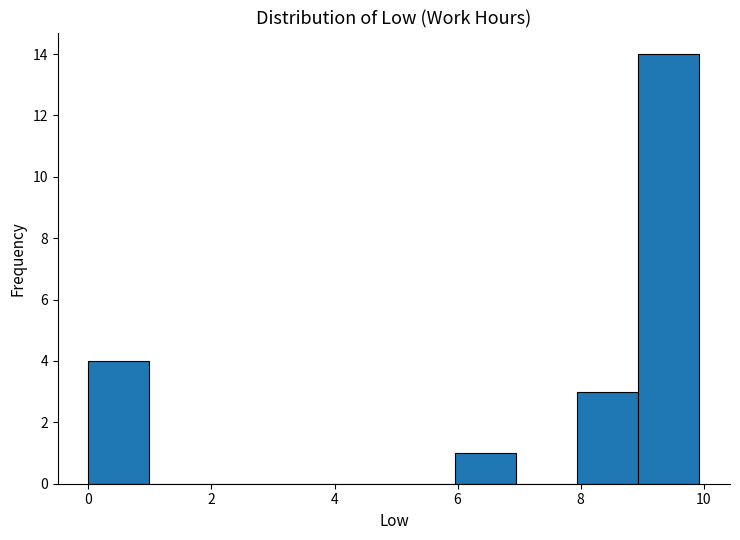

Reading left to right, transcribe this chart: for each bar, give the range it covers on the x-axis and its height. Neither the bar edges nor the heights are printed on the chart, so give them approximately, as read against the axes.

0 to 1: 4
1 to 2: 0
2 to 3: 0
3 to 4: 0
4 to 5: 0
5 to 6: 0
6 to 7: 1
7 to 8: 0
8 to 9: 3
9 to 10: 14